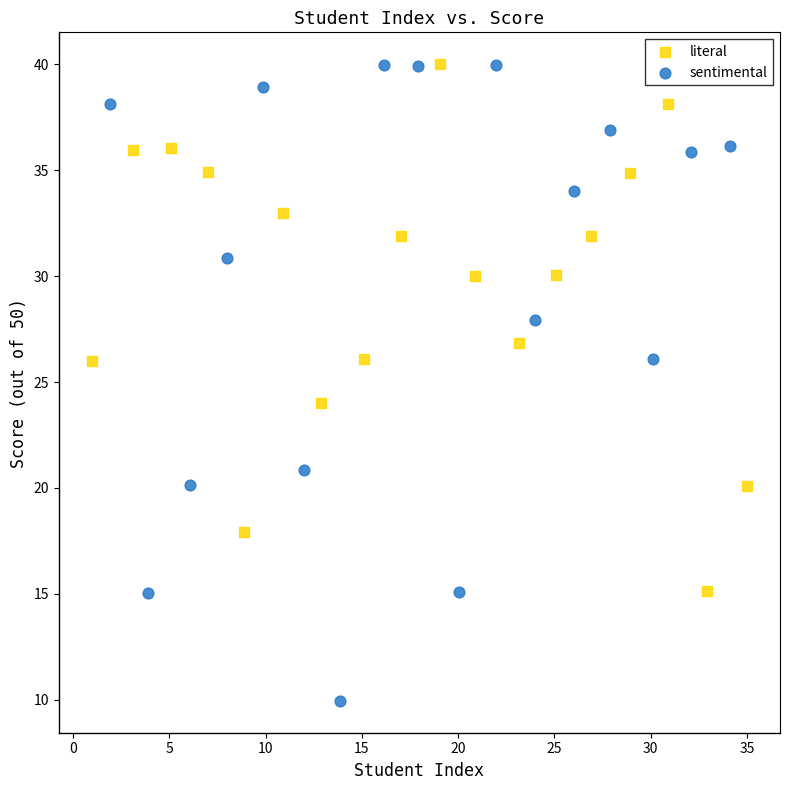

Which series has the largest Y range (max minus min)?

sentimental